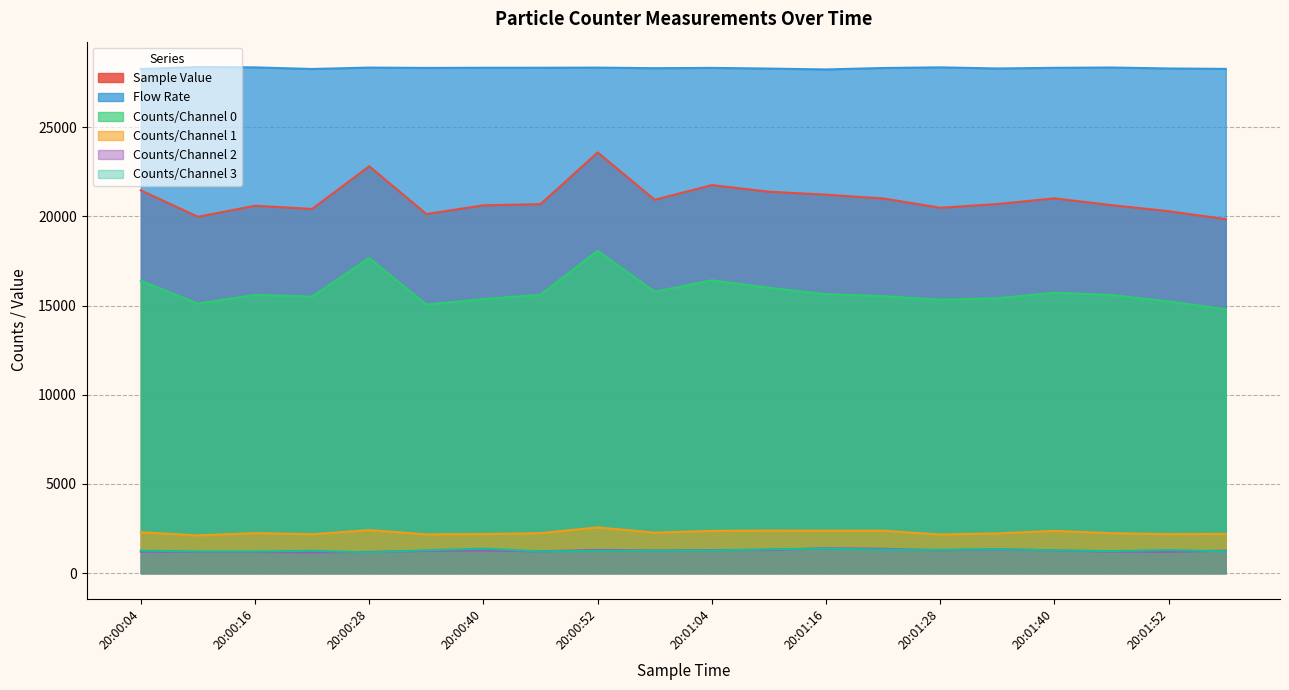

True or false: Flow Rate and Counts/Channel 2 intersect in this chart.

False